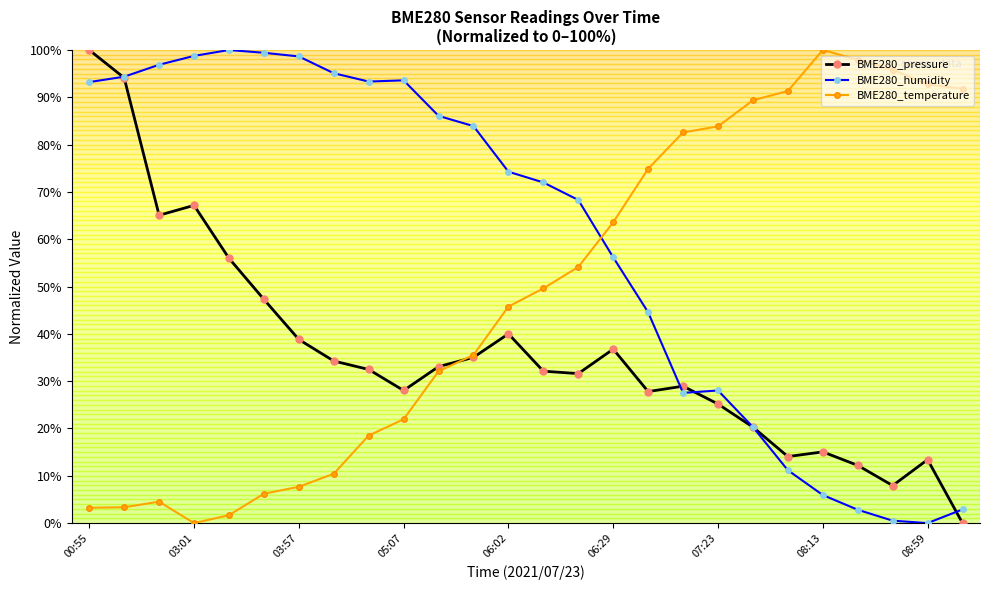

At how many categories does at least one series exceed 41?

26